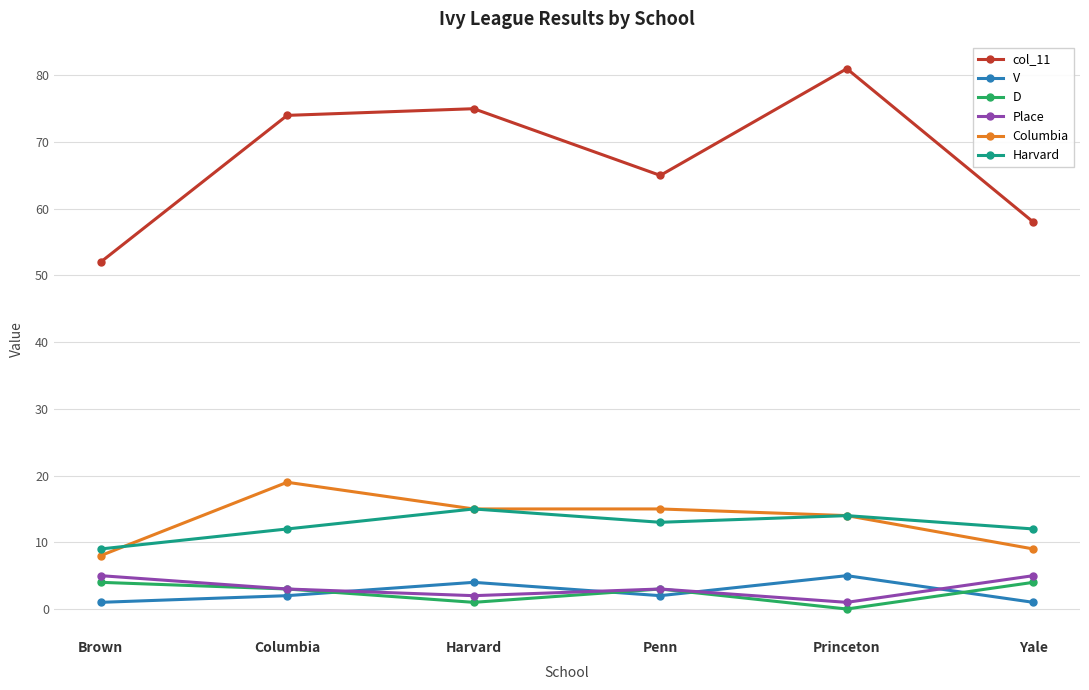

Is this an area chart (filled region under the line)?

No